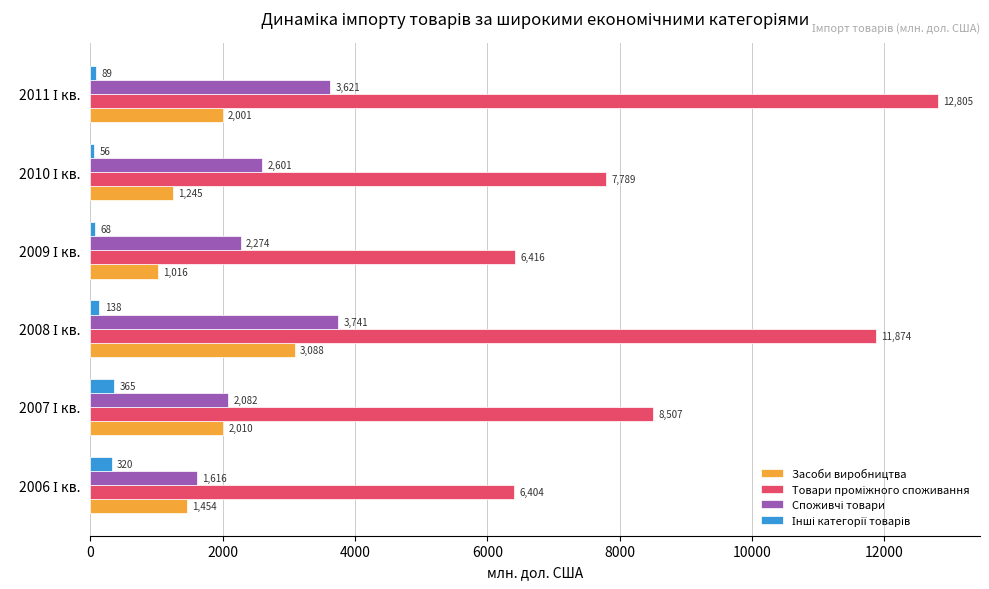

What is the average value of the Засоби виробництва series?

1802